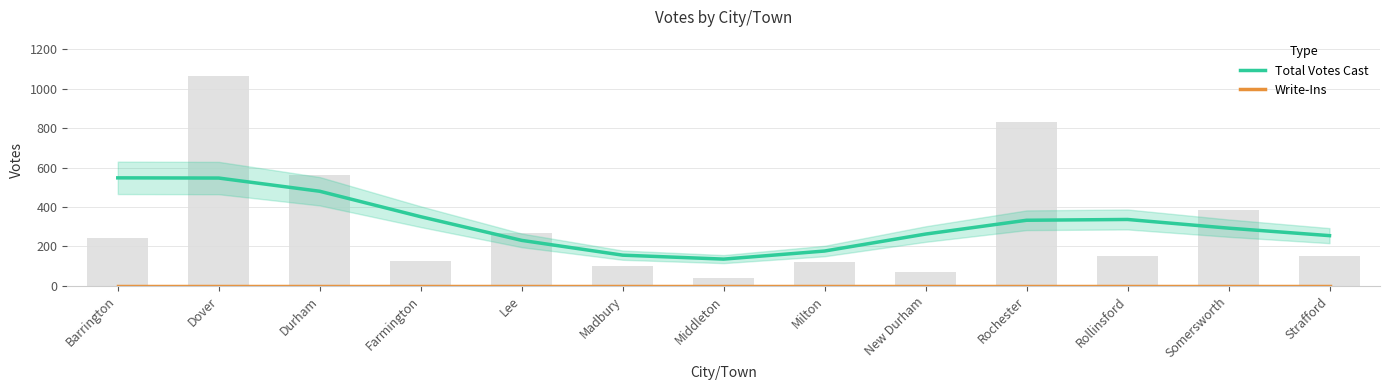

Reading left to right, what are all the values shown in this chart?

Total Votes Cast: 548	547	480	351	231	156	136	177	263	333	337	293	255
Write-Ins: 0	0	0	0	0	0	0	0	0	0	0	0	0